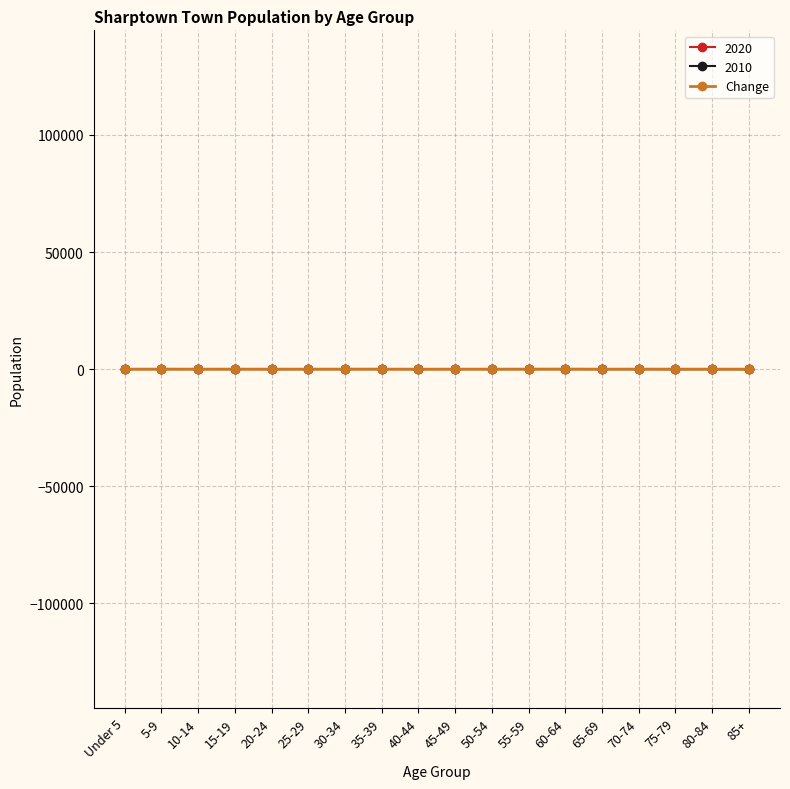

True or false: the data shows 8 at 30-34.

False